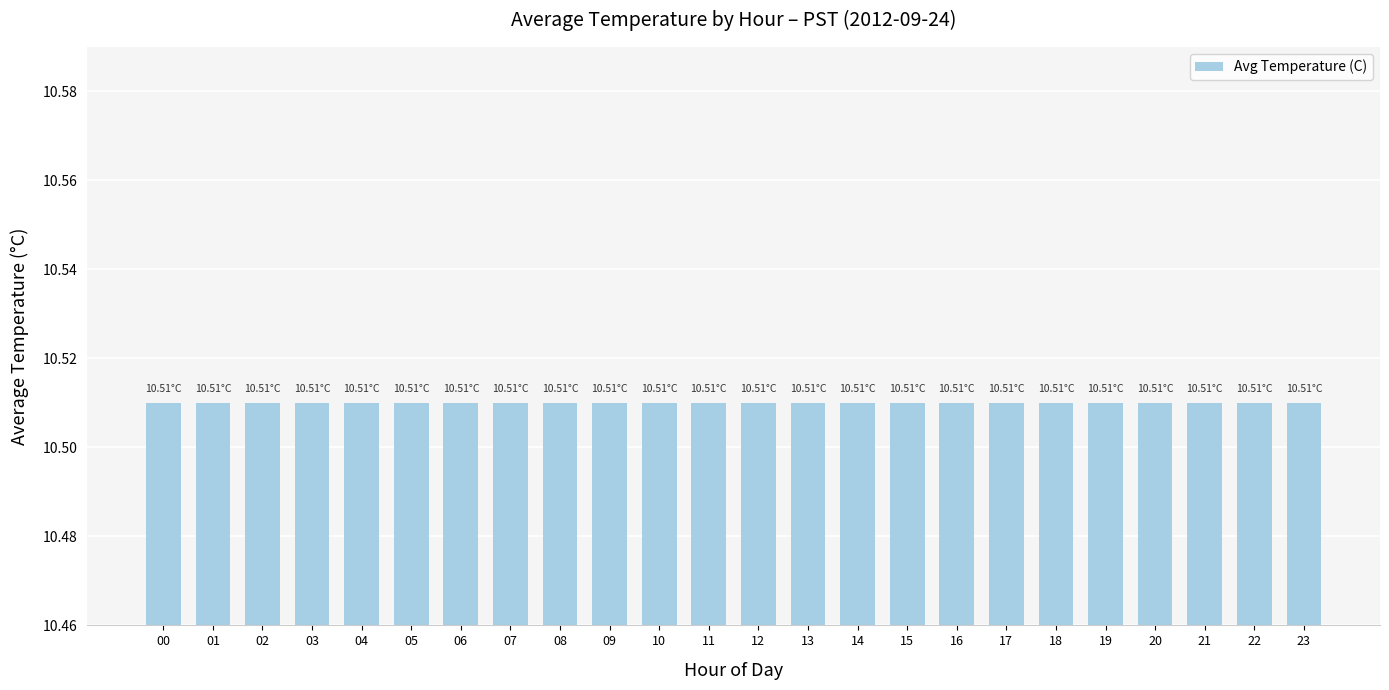

Which category has the lowest value across all series?

23